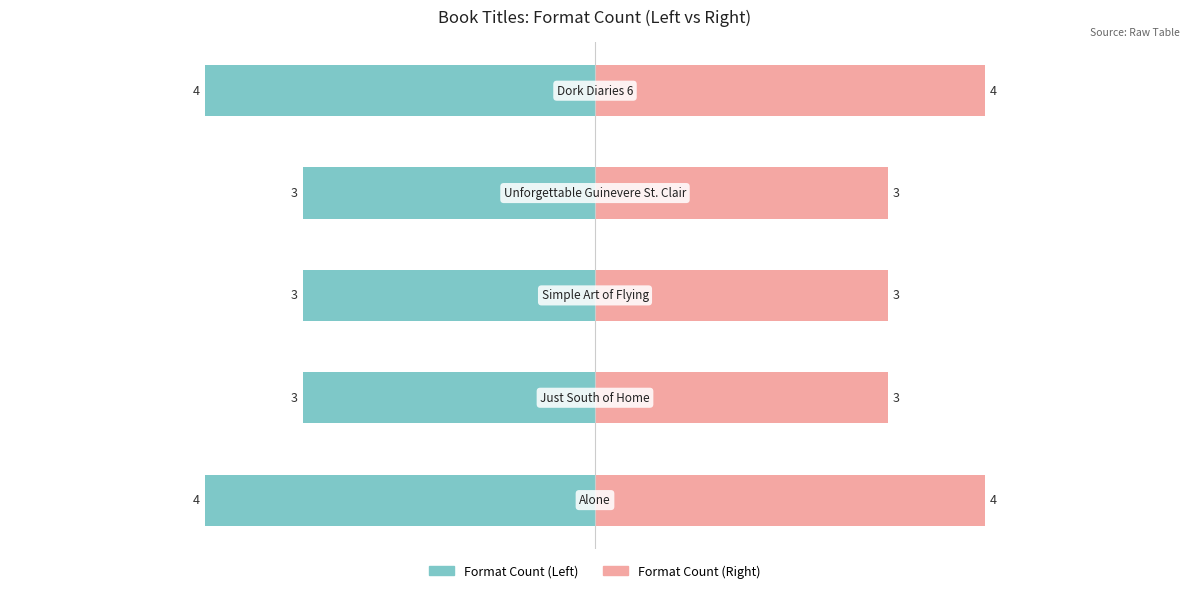

What is the average value of the Format Count (Right) series?

3